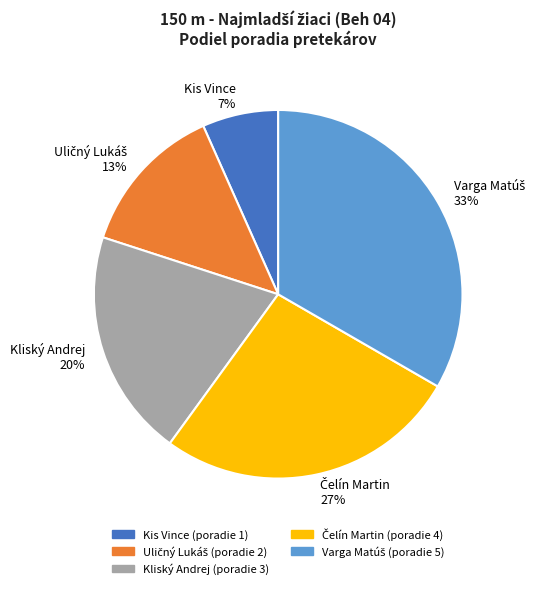

To the nearest percent, what percentage of the pie is Kliský Andrej?

20%